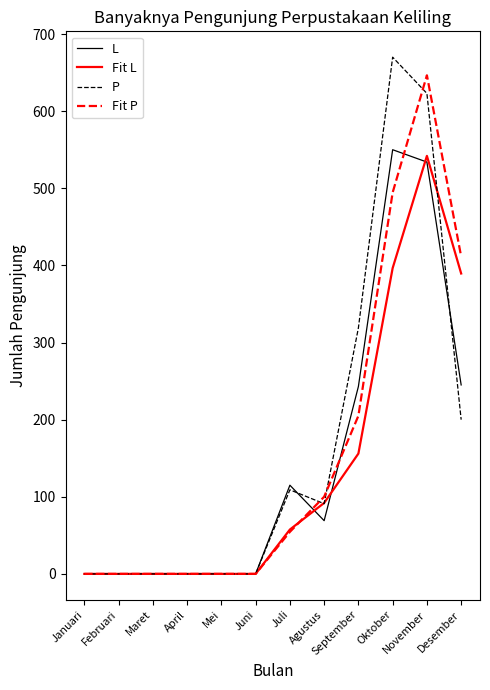

True or false: P and L cross at least once.

True